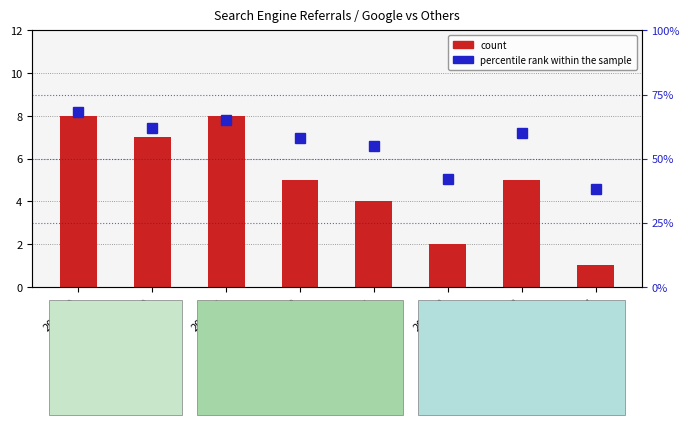

What is the lowest value of the count series?

1